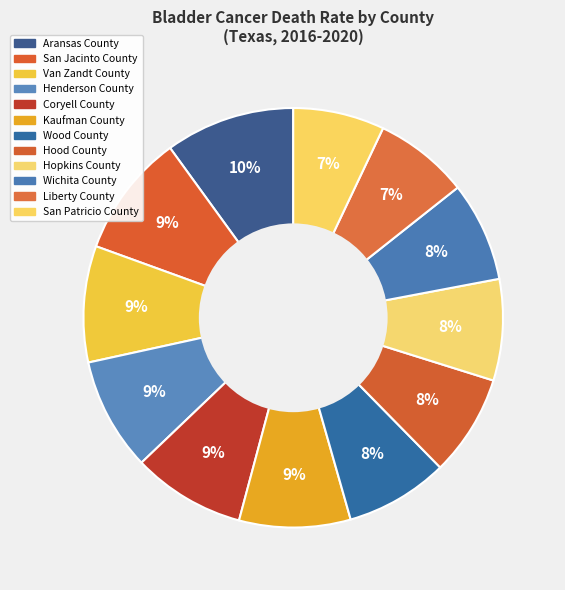

True or false: Henderson County accounts for 4% of the total.

False